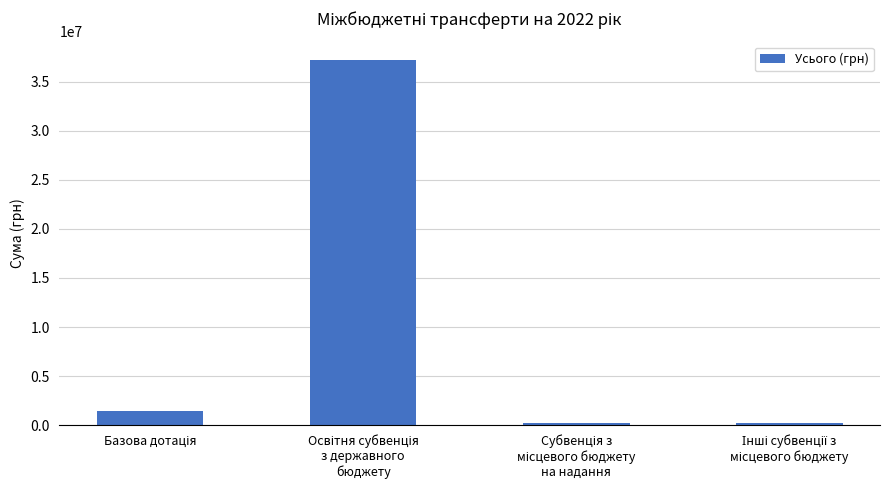

What is the sum of all values?

39127048